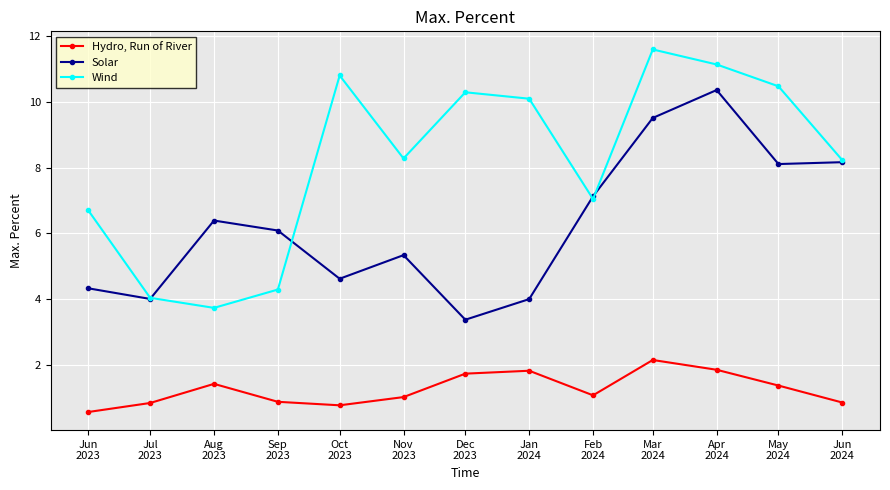

What is the difference between the second highest and second lowest values in the Hydro, Run of River series?

1.1